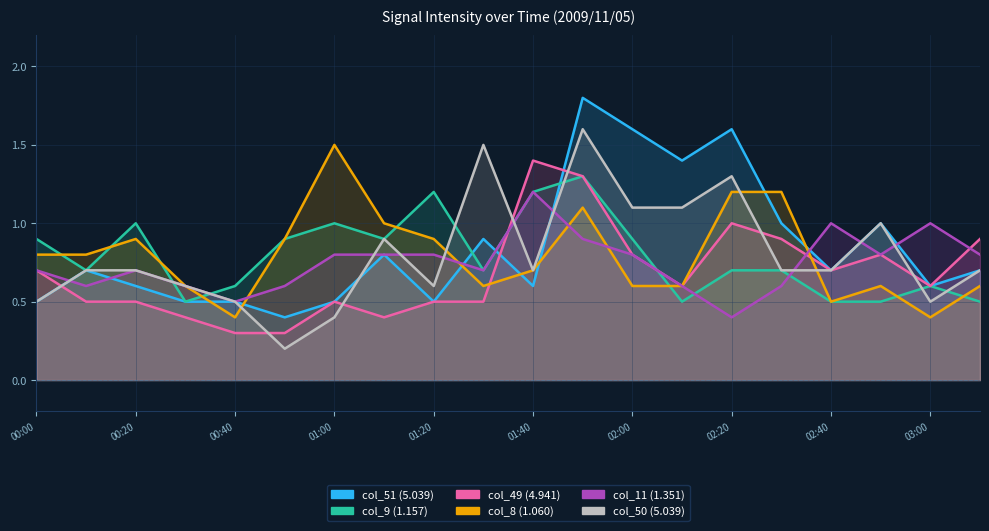

Where is col_51 (5.039) nearest to the value 1?

2009/11/05 02:30